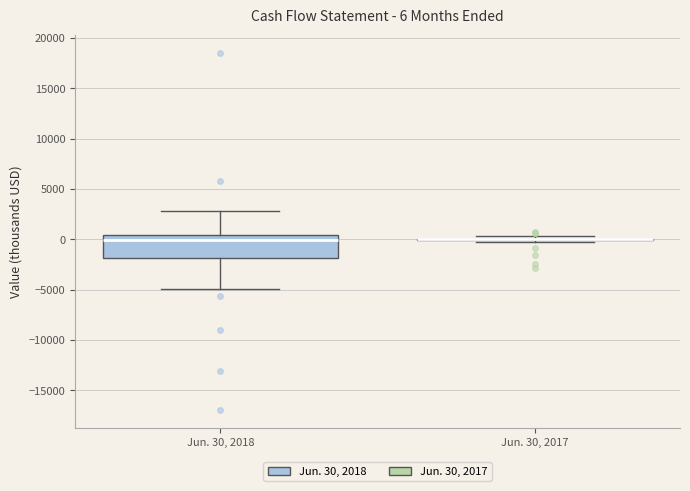

Which box is the tallest, from its lower edge to its upper edge?

Jun. 30, 2018